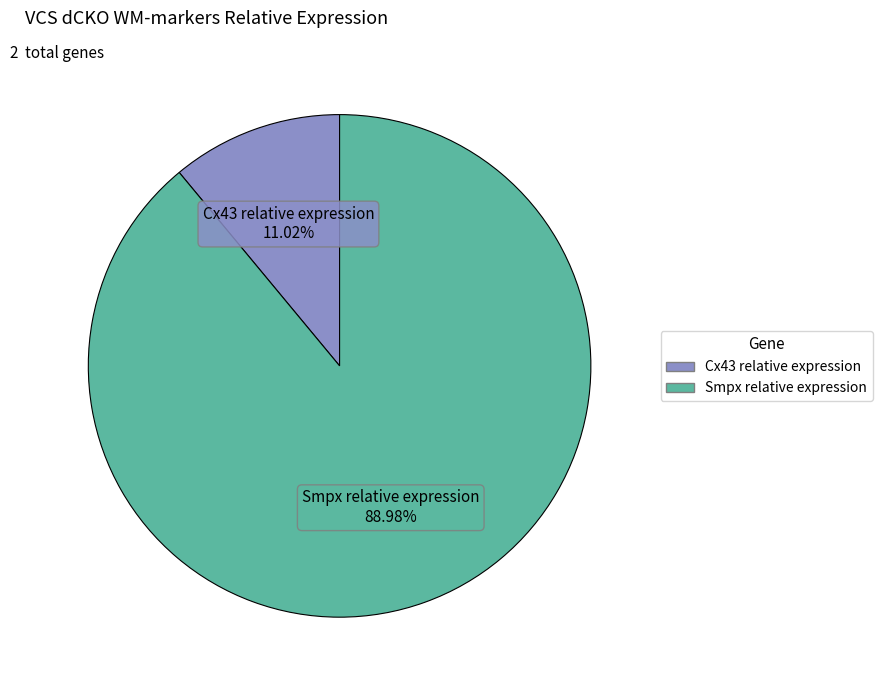

Count the number of slices in the pie.

2